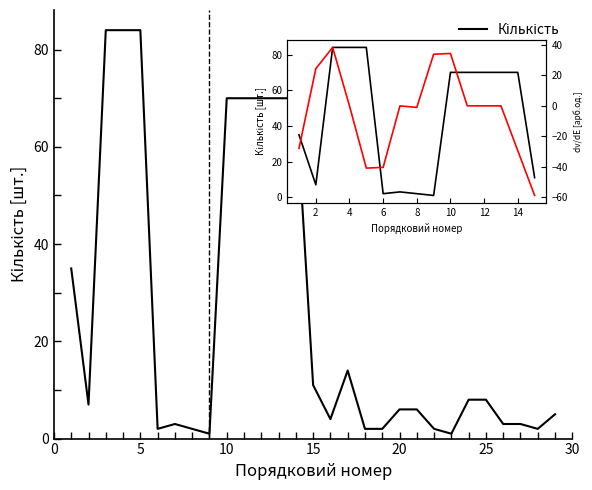

Does the chart have visible grid lines?

No